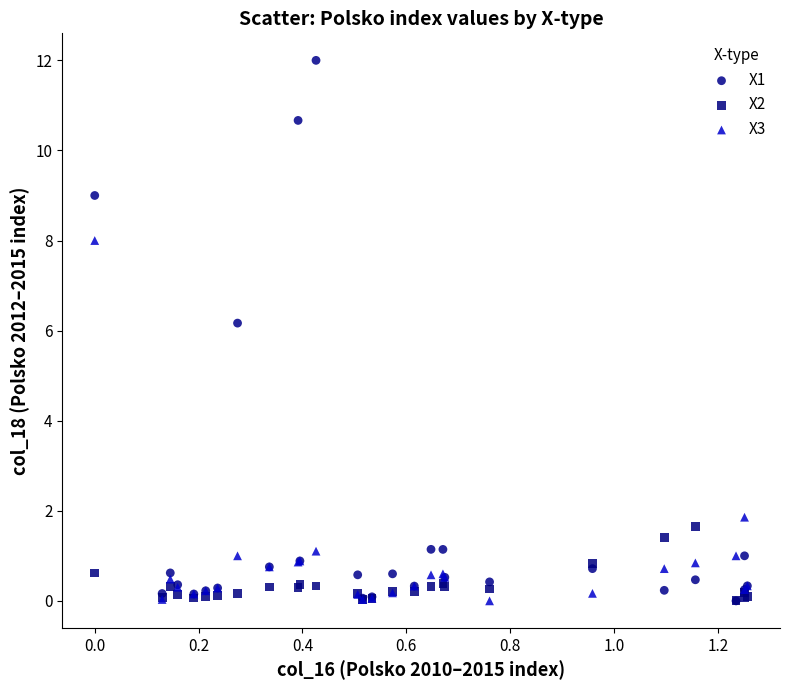

Across all series, what Y value is closest to 5?

6.2